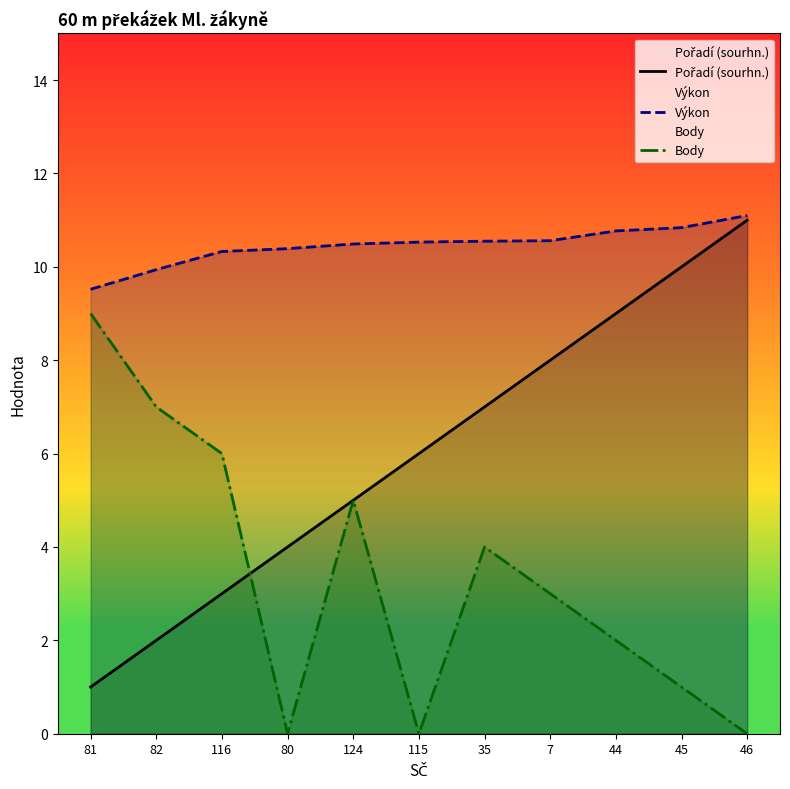

True or false: Body and Výkon cross at least once.

False